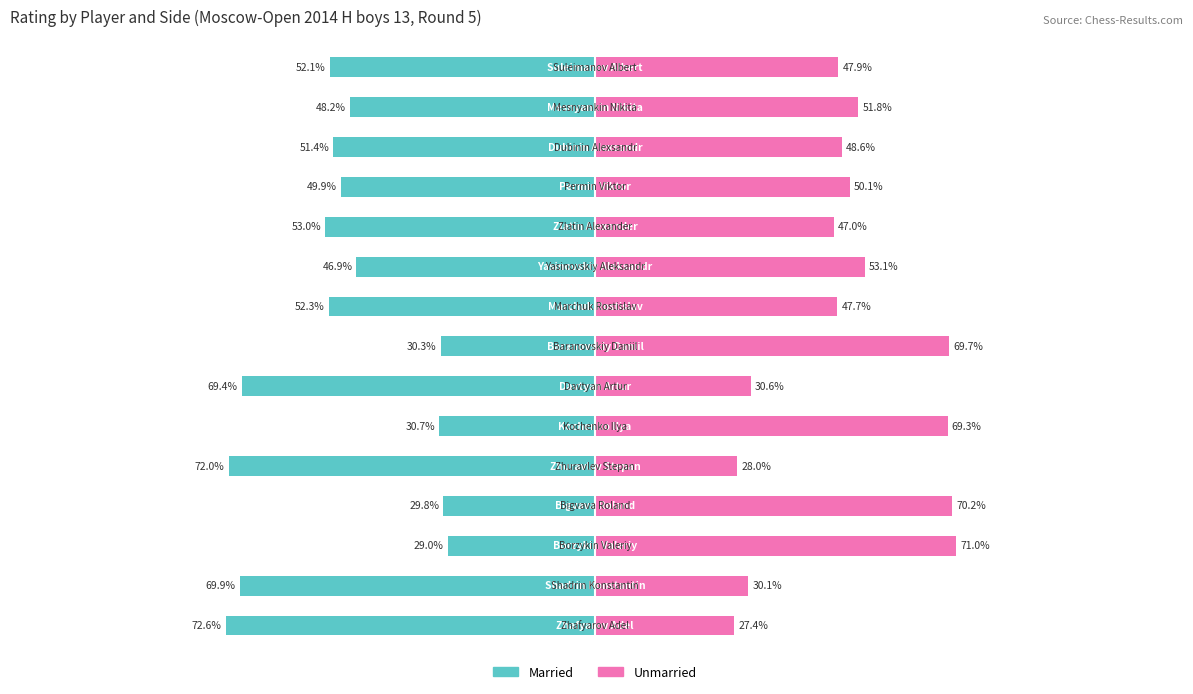

Reading left to right, list all the values displayed in this chart.

Married: -52.1	-48.2	-51.4	-49.9	-53.0	-46.9	-52.3	-30.3	-69.4	-30.7	-72.0	-29.8	-29.0	-69.9	-72.6
Unmarried: 47.9	51.8	48.6	50.1	47.0	53.1	47.7	69.7	30.6	69.3	28.0	70.2	71.0	30.1	27.4